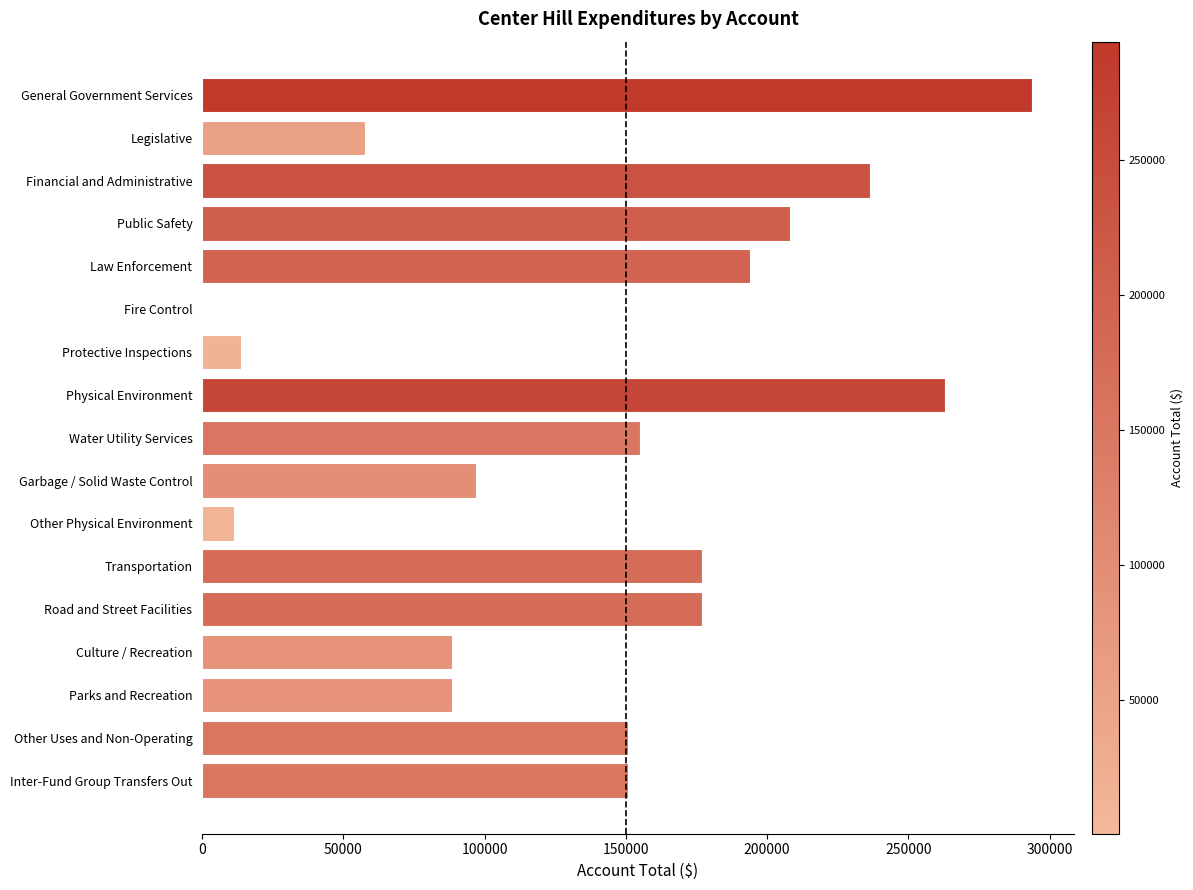

What is the greatest value displayed?

293876